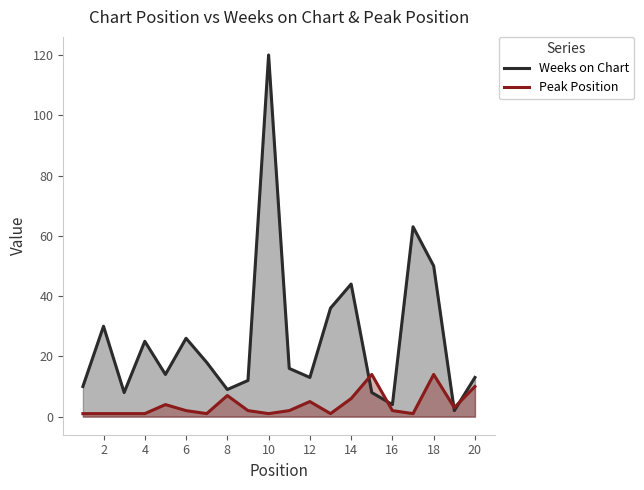

What is the difference between the maximum and minimum values in the Peak Position series?

13